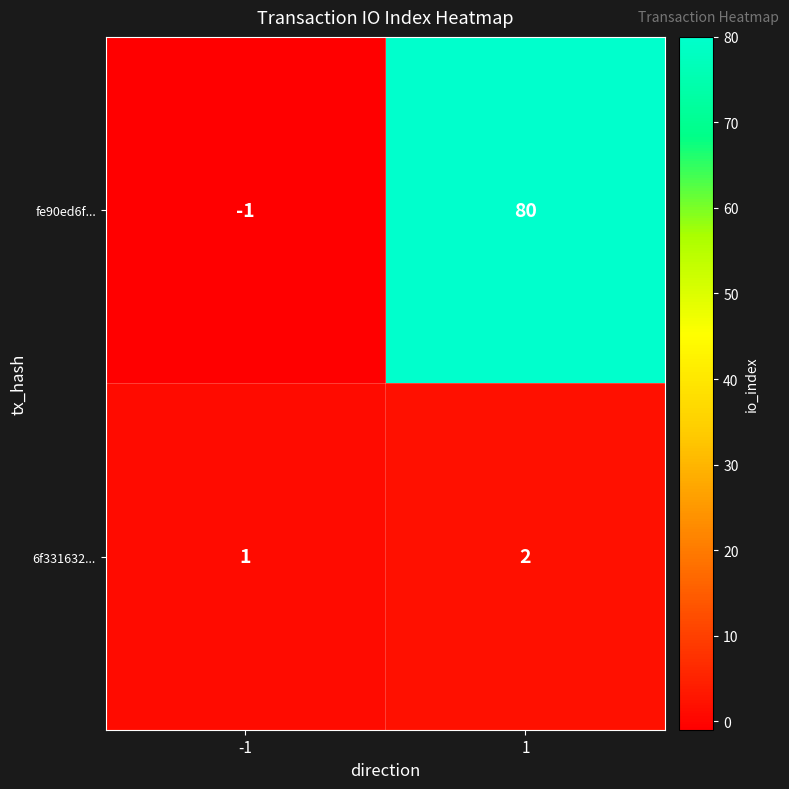

Between -1 and 1, which series saw the biggest shift?

fe90ed6f...